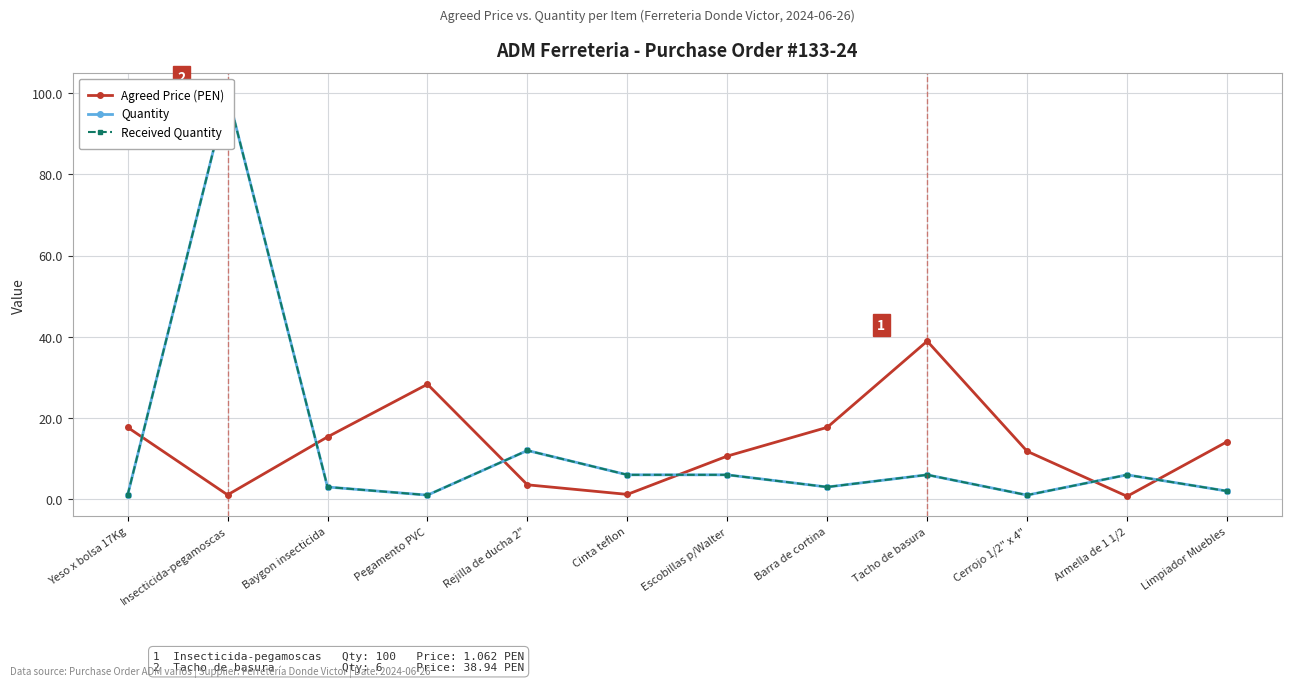

Is the value of Quantity at Cinta teflon greater than the value of Received Quantity at Tacho de basura?

No